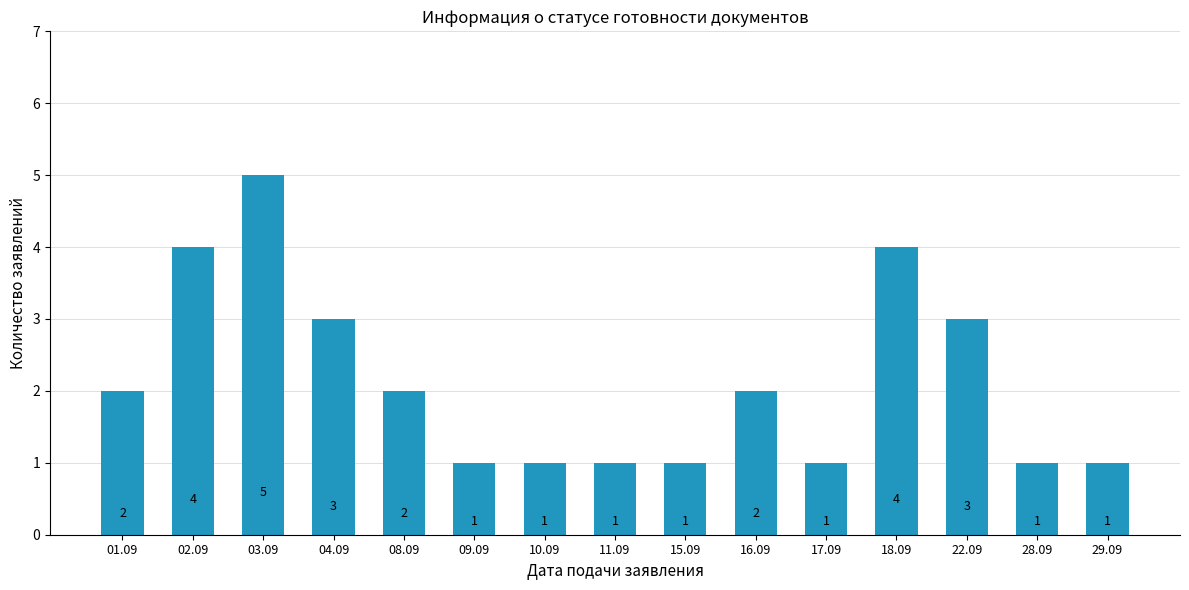

Count the values in the range 1 to 3.

12